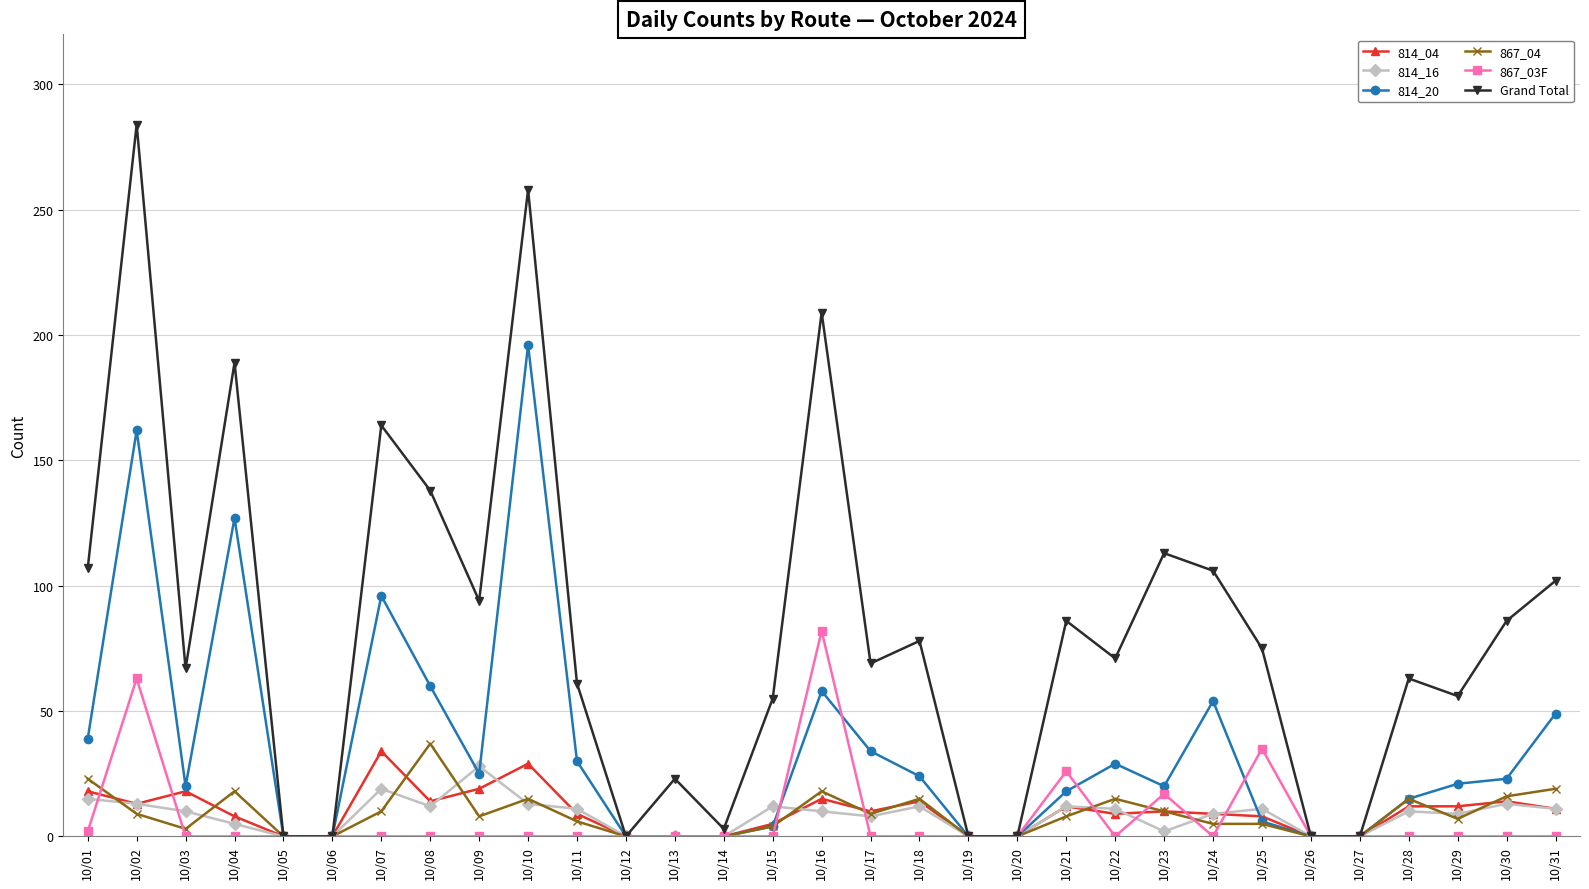

Is it true that 867_03F equals 12 at 10/21?

False